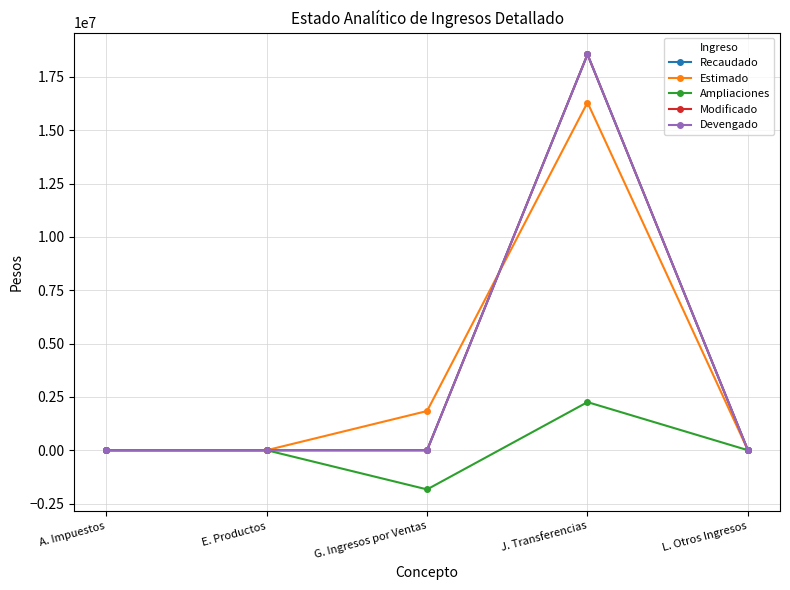

Reading left to right, transcribe all the data shown in this chart.

Recaudado: A. Impuestos=0	E. Productos=112	G. Ingresos por Ventas=0	J. Transferencias=18551924	L. Otros Ingresos=0
Estimado: A. Impuestos=0	E. Productos=0	G. Ingresos por Ventas=1837203	J. Transferencias=16297339	L. Otros Ingresos=0
Ampliaciones: A. Impuestos=0	E. Productos=112	G. Ingresos por Ventas=-1837203	J. Transferencias=2254585	L. Otros Ingresos=0
Modificado: A. Impuestos=0	E. Productos=112	G. Ingresos por Ventas=0	J. Transferencias=18551924	L. Otros Ingresos=0
Devengado: A. Impuestos=0	E. Productos=112	G. Ingresos por Ventas=0	J. Transferencias=18551924	L. Otros Ingresos=0